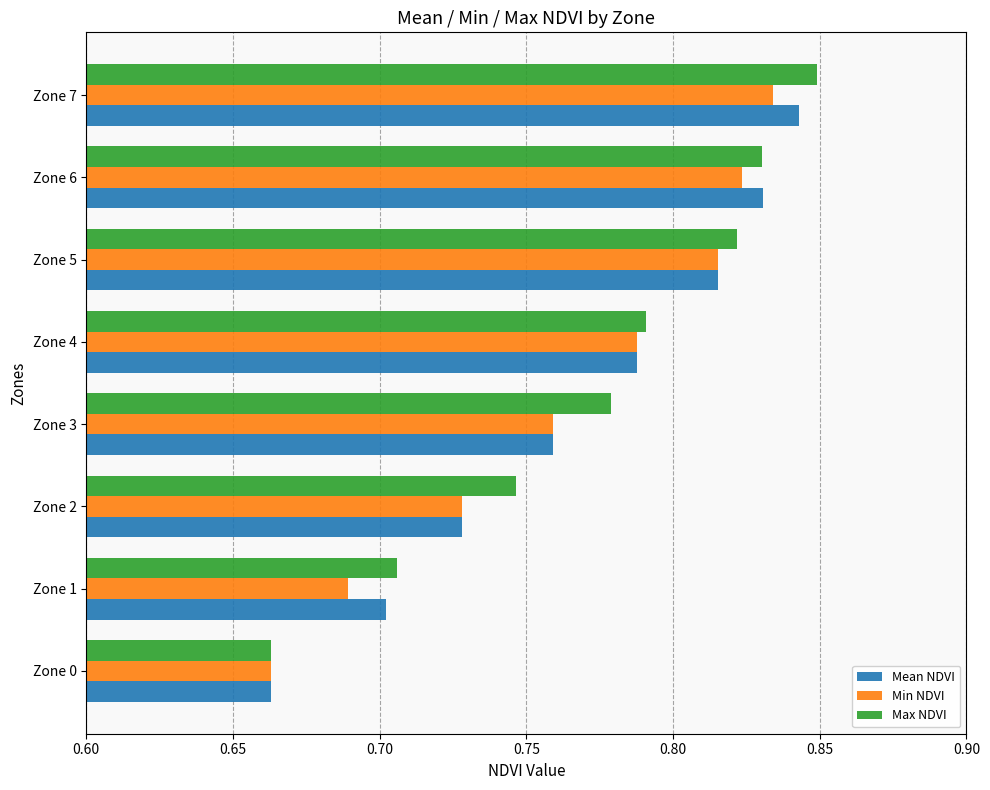

The value of Mean NDVI at Zone 2 is 0.7. True or false?

True